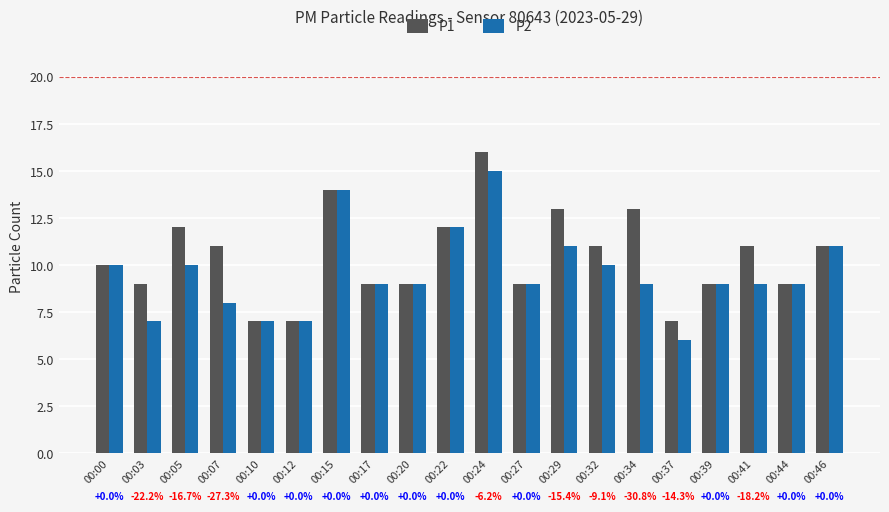

Reading right to left, what are all the values shown in this chart?

P1: 11	9	11	9	7	13	11	13	9	16	12	9	9	14	7	7	11	12	9	10
P2: 11	9	9	9	6	9	10	11	9	15	12	9	9	14	7	7	8	10	7	10